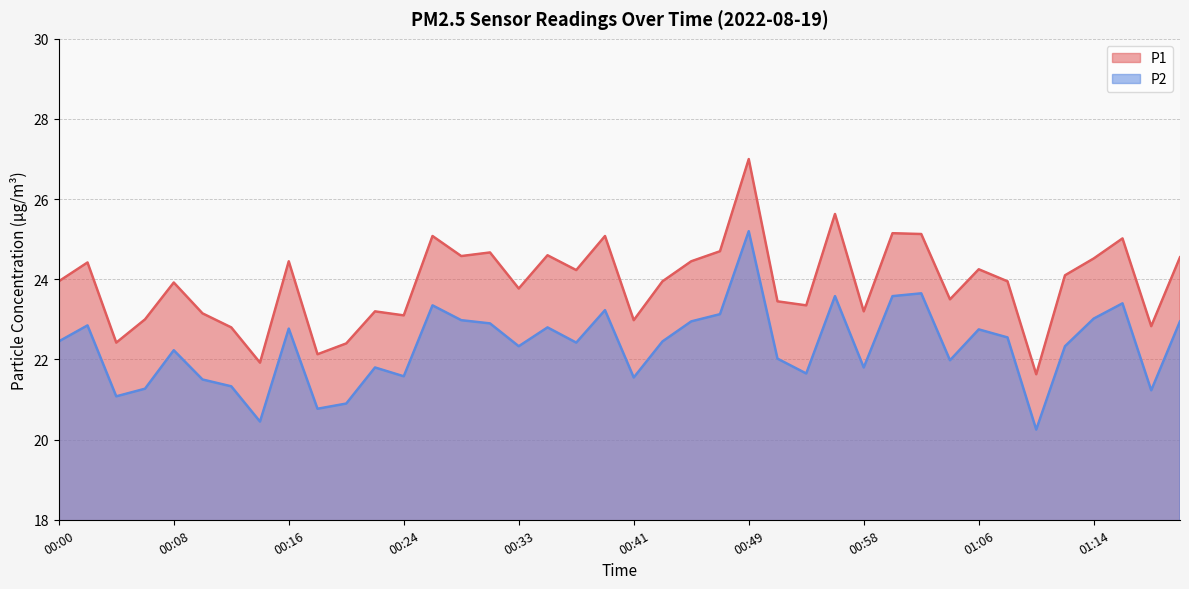

What is the value of the P1 point at the 11th from the left?

22.4